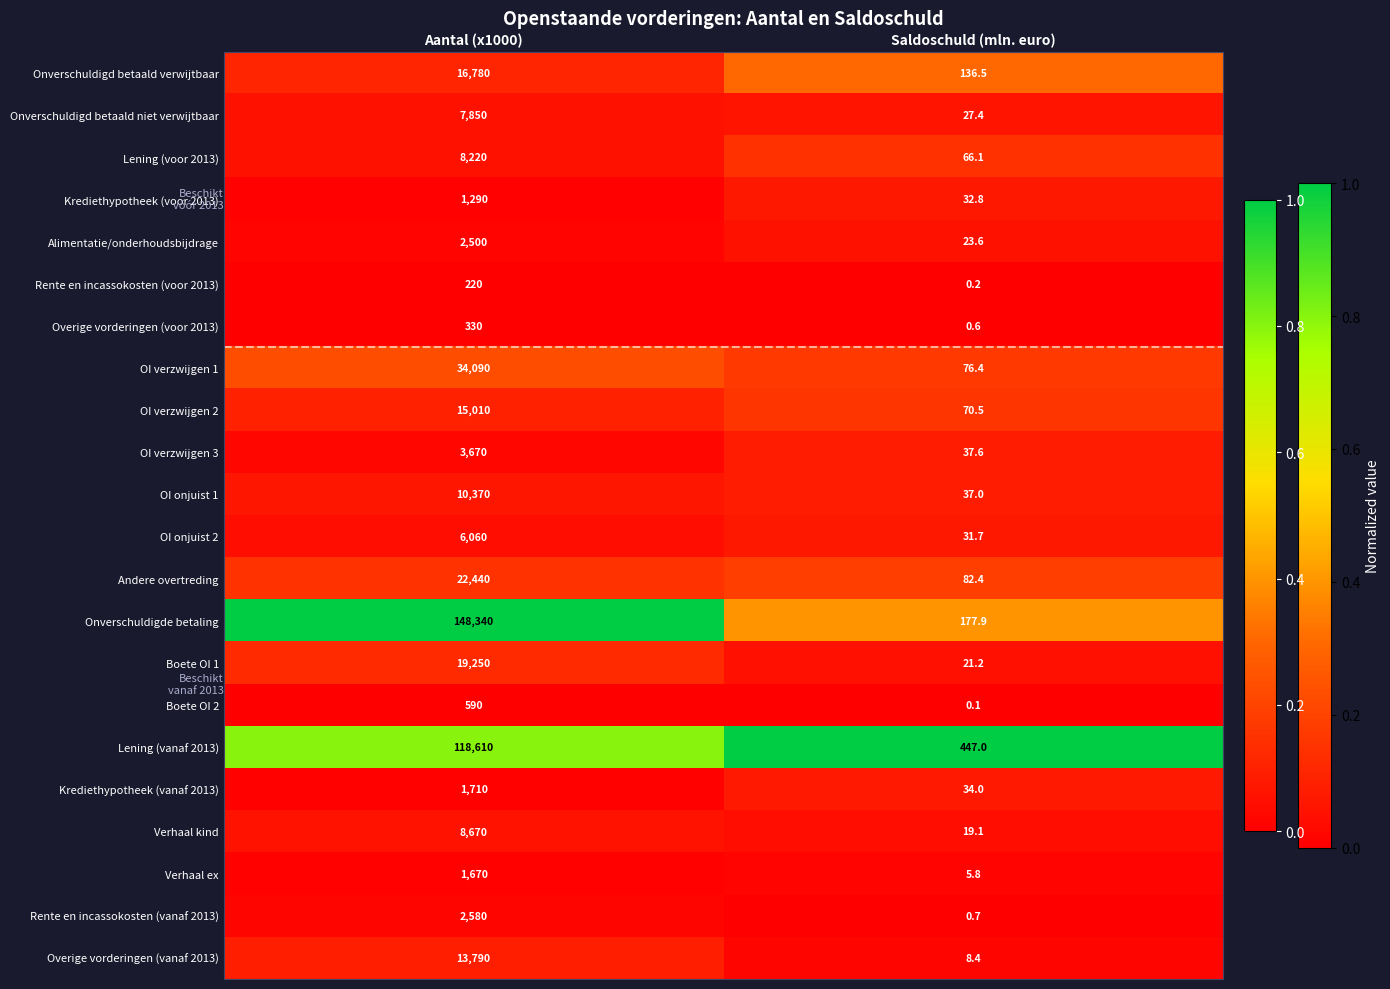

At Saldoschuld (mln. euro), list the series in order from largest to smallest.

Lening (vanaf 2013), Onverschuldigde betaling, Onverschuldigd betaald verwijtbaar, Andere overtreding, OI verzwijgen 1, OI verzwijgen 2, Lening (voor 2013), OI verzwijgen 3, OI onjuist 1, Krediethypotheek (vanaf 2013), Krediethypotheek (voor 2013), OI onjuist 2, Onverschuldigd betaald niet verwijtbaar, Alimentatie/onderhoudsbijdrage, Boete OI 1, Verhaal kind, Overige vorderingen (vanaf 2013), Verhaal ex, Rente en incassokosten (vanaf 2013), Overige vorderingen (voor 2013), Rente en incassokosten (voor 2013), Boete OI 2